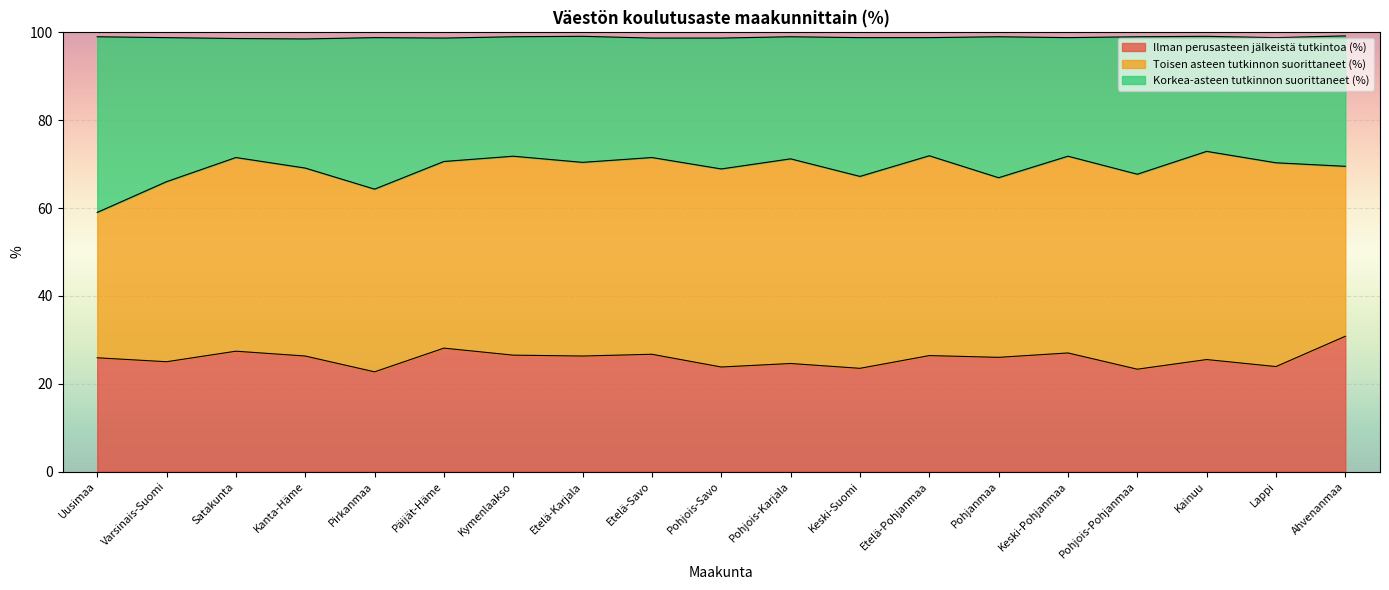

What are all the series names shown in the legend?

Ilman perusasteen jälkeistä tutkintoa (%), Toisen asteen tutkinnon suorittaneet (%), Korkea-asteen tutkinnon suorittaneet (%)